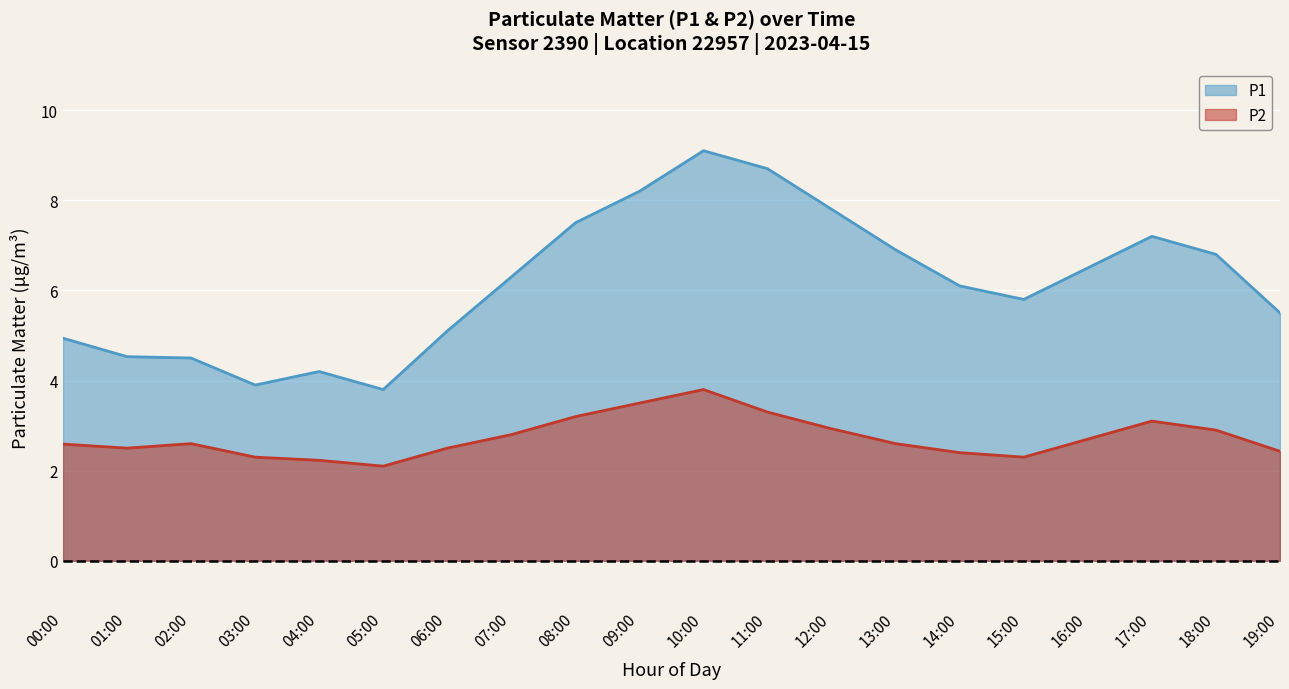

List the labels in order of value, smallest first.

05:00, 03:00, 04:00, 02:00, 01:00, 00:00, 06:00, 19:00, 15:00, 14:00, 07:00, 16:00, 18:00, 13:00, 17:00, 08:00, 12:00, 09:00, 11:00, 10:00